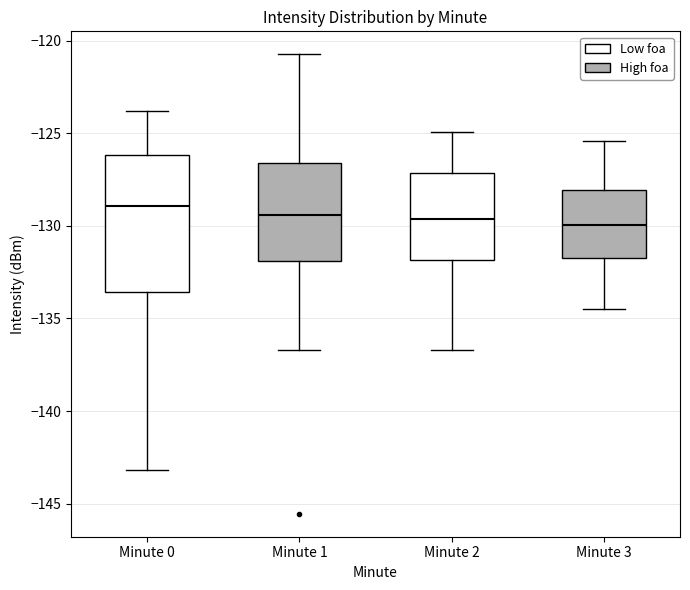

Reading left to right, transcribe this box plot: for each box, give where its median line is, the range the box spans, and where its two whiskers end, as read against the y-axis. The values are not printed on the chart, so give them approximately, as read against the axis.

Minute 0: median -129.0, box -133.5 to -126.0, whiskers -143.0 to -124.0
Minute 1: median -129.5, box -132.0 to -126.5, whiskers -136.5 to -120.5
Minute 2: median -129.5, box -132.0 to -127.0, whiskers -136.5 to -125.0
Minute 3: median -130.0, box -131.5 to -128.0, whiskers -134.5 to -125.5